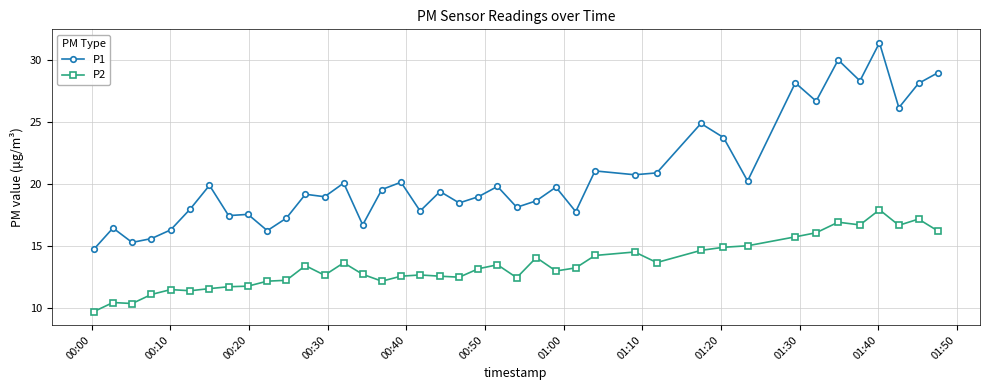

At how many categories does at least one series exceed 22?

10